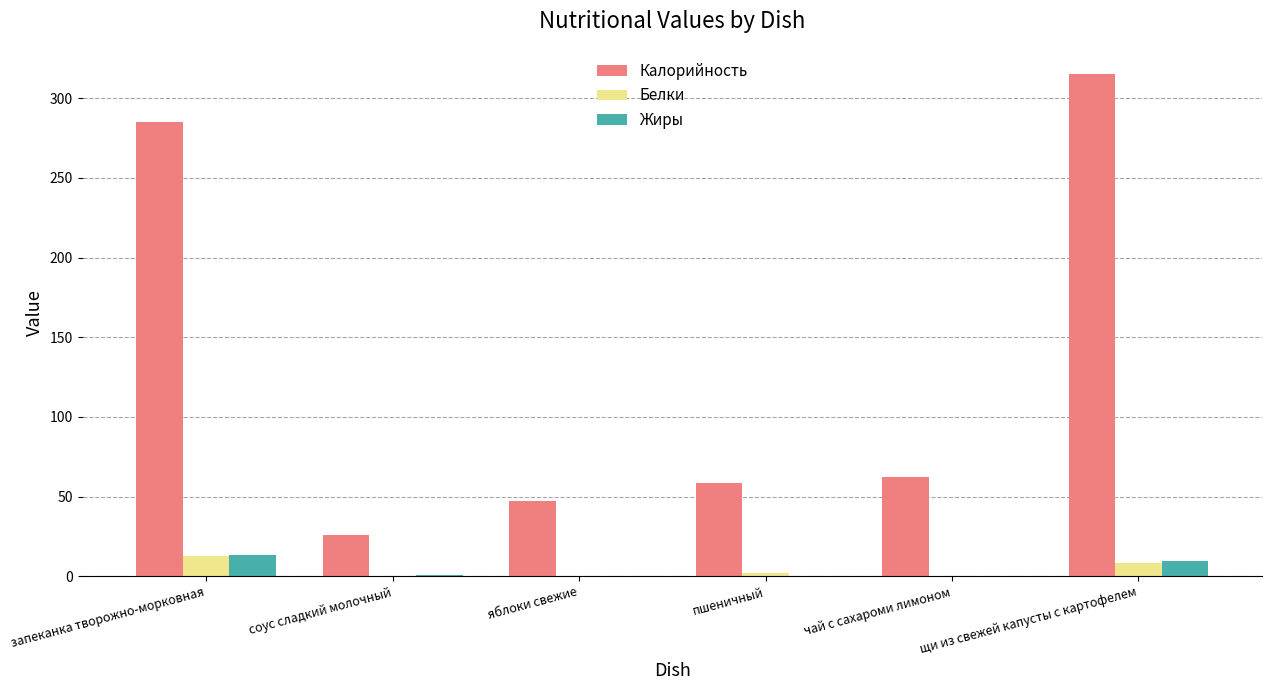

What is the sum of all Калорийность values?

793.7